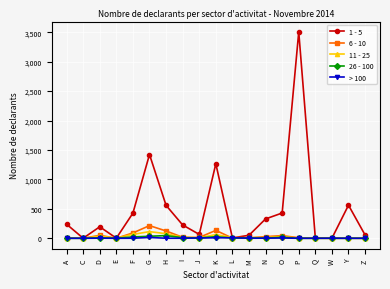

At which category is the sum across all series the highest?

P